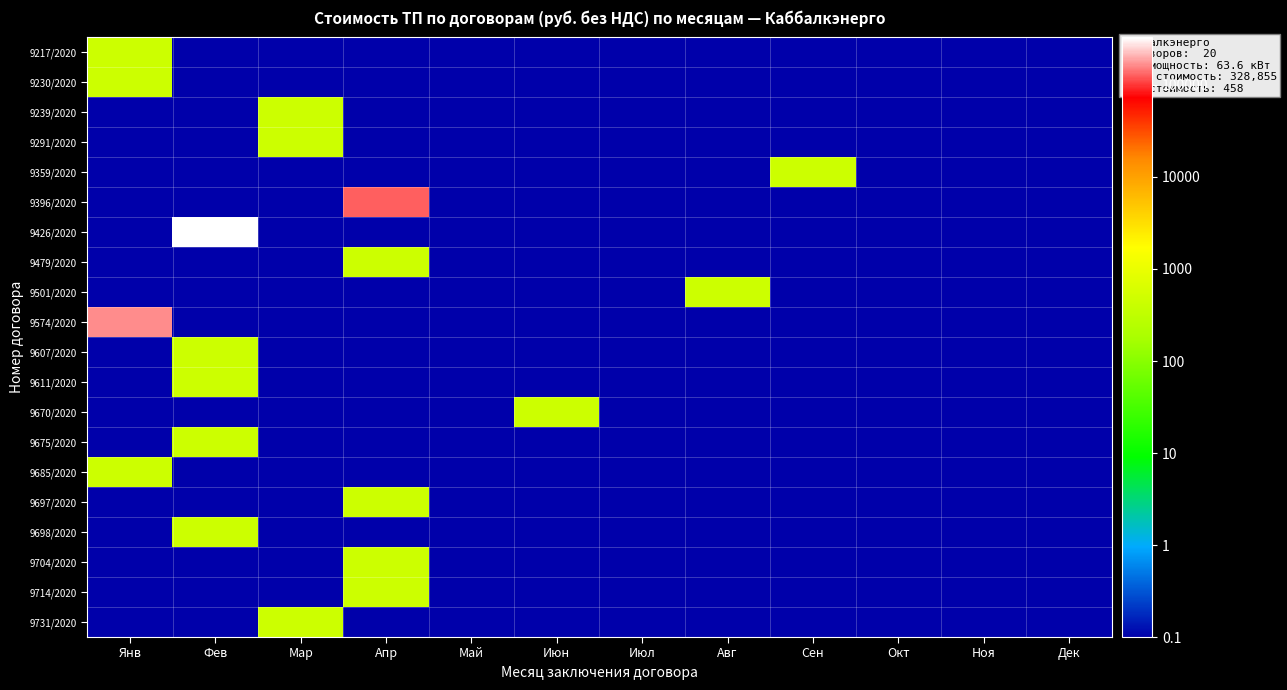

Which has a higher value, Май or Апр?

Май